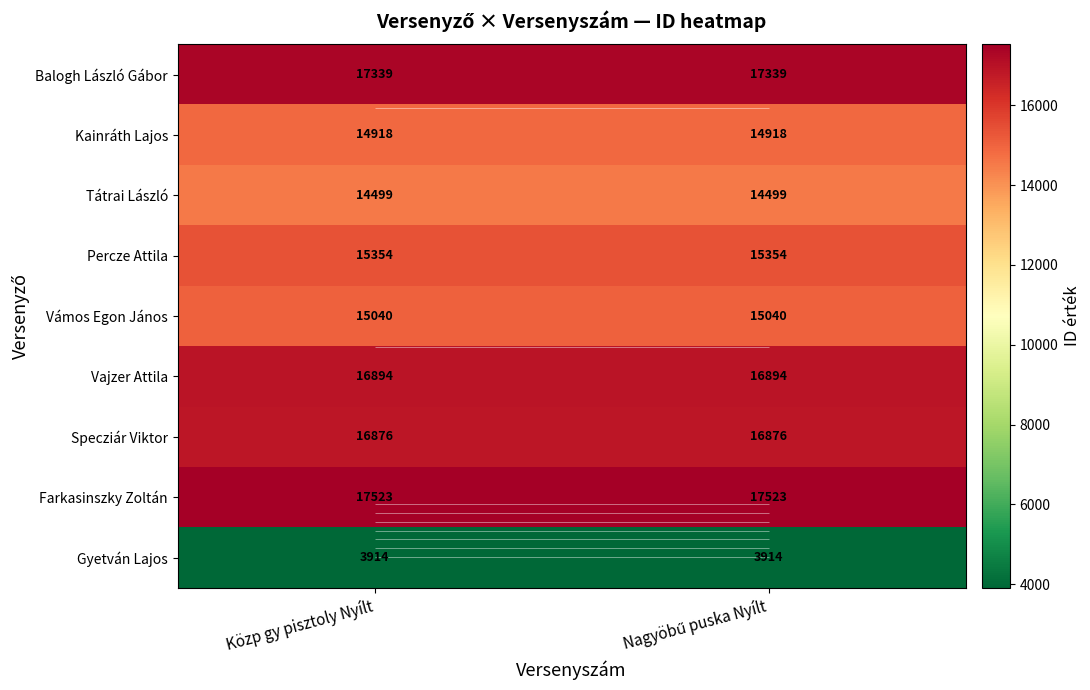

Between Közp gy pisztoly Nyílt and Nagyöbű puska Nyílt, which series saw the biggest shift?

Balogh László Gábor